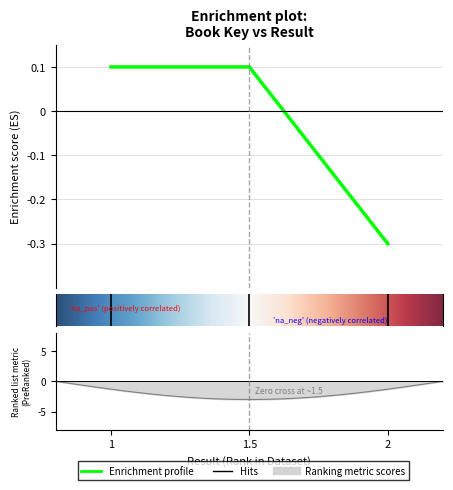

What is the maximum value shown in the chart?

0.1